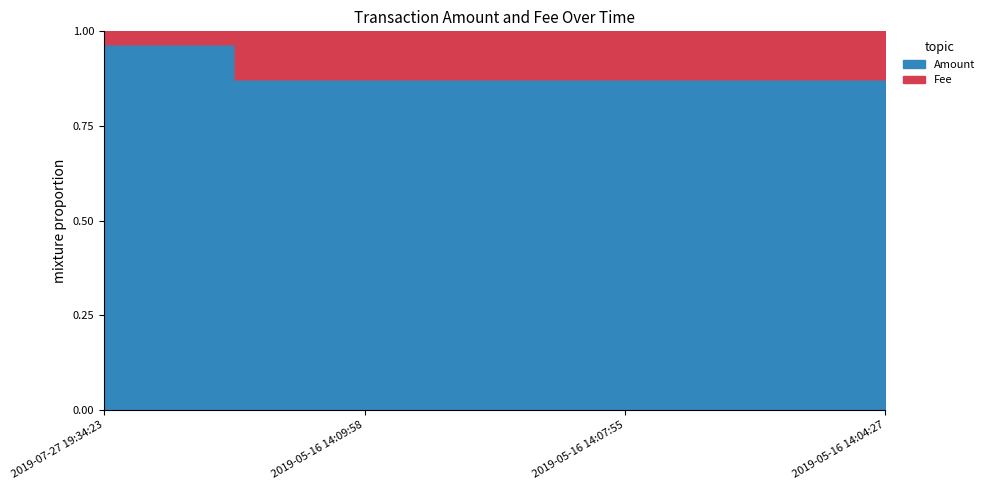

At which category does the chart reach its peak across all series?

2019-07-27 19:34:23